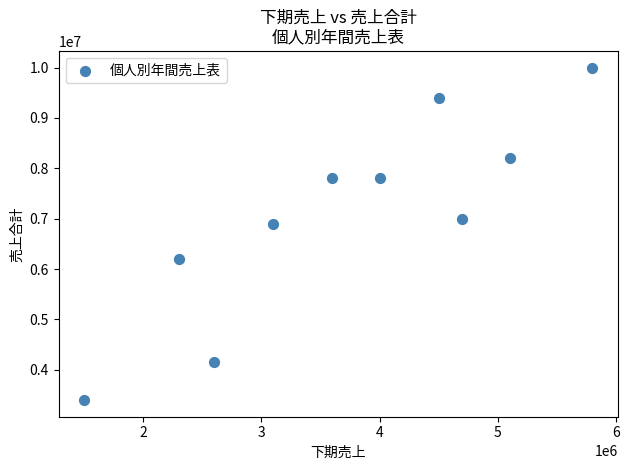

What is the average X value?

3720000